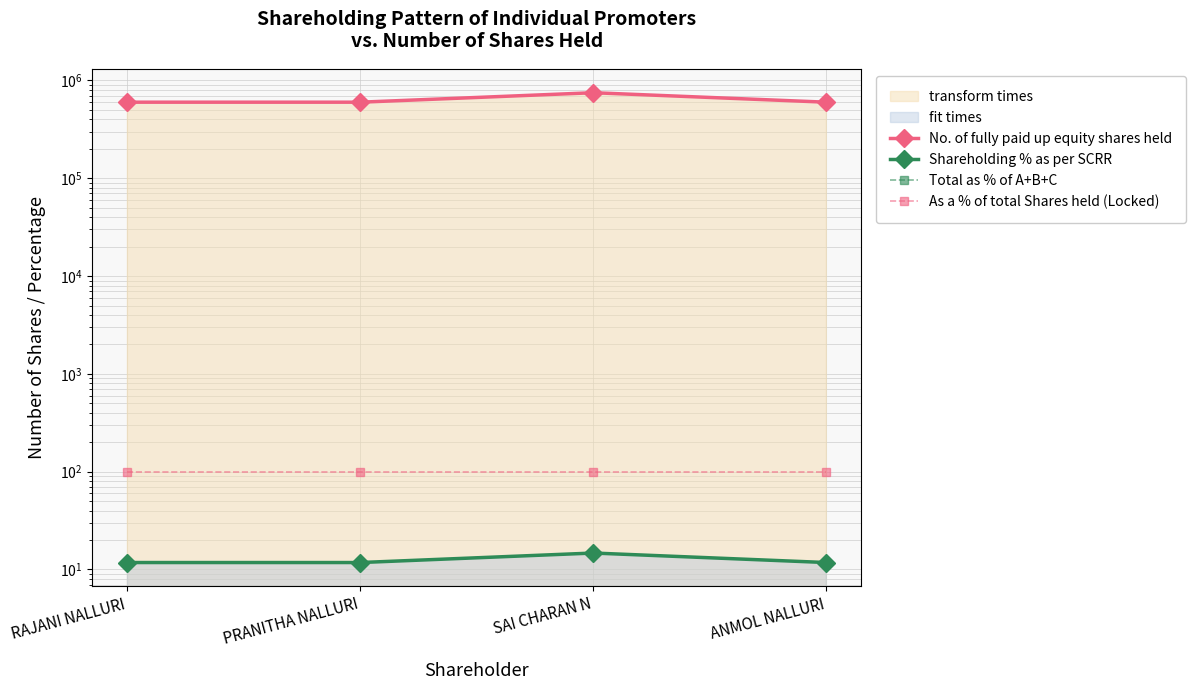

In Shareholding % as per SCRR, how many points are higher than both neighbors (excluding endpoints)?

1